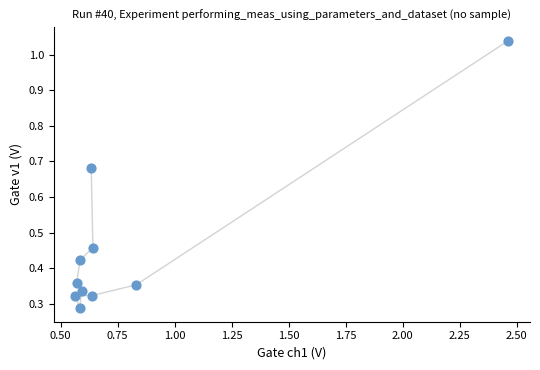

What is the range of X values (max minus min)?

1.9